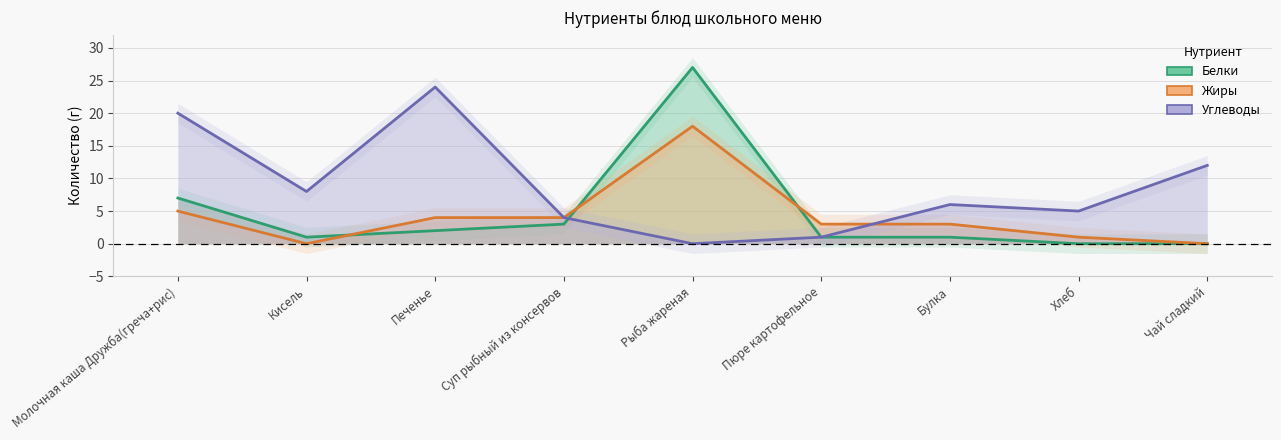

What is the value of the Белки point at the 2nd from the left?

1